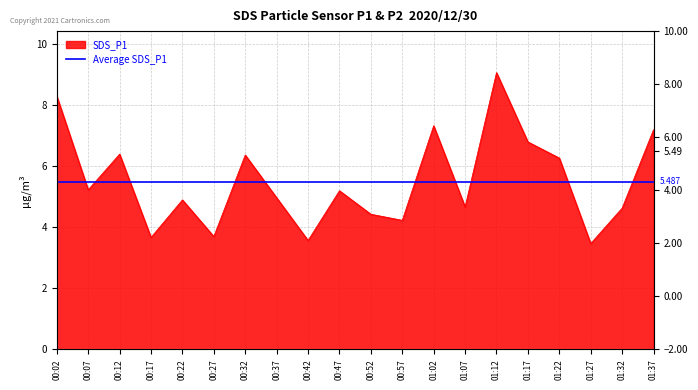

What is the ratio of the value at 01:02 to the value at 00:17?

2.0